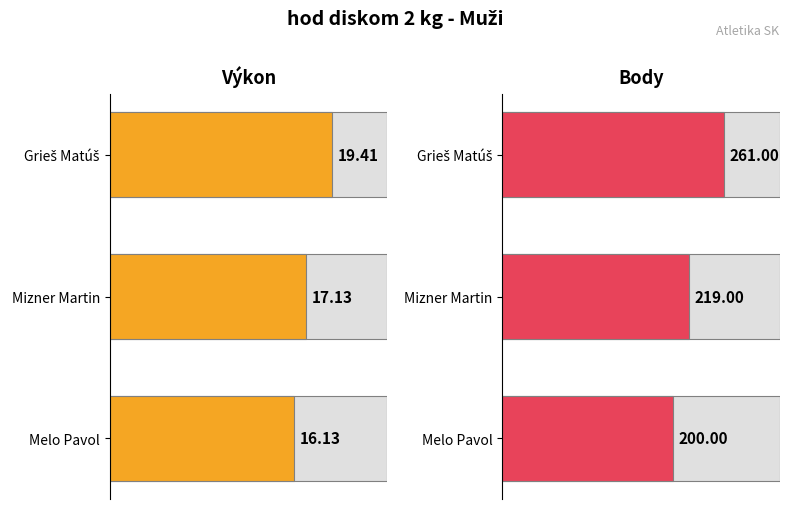

Reading right to left, extract all data points from this chart.

Výkon: 16.1	17.1	19.4
Body: 200.0	219.0	261.0